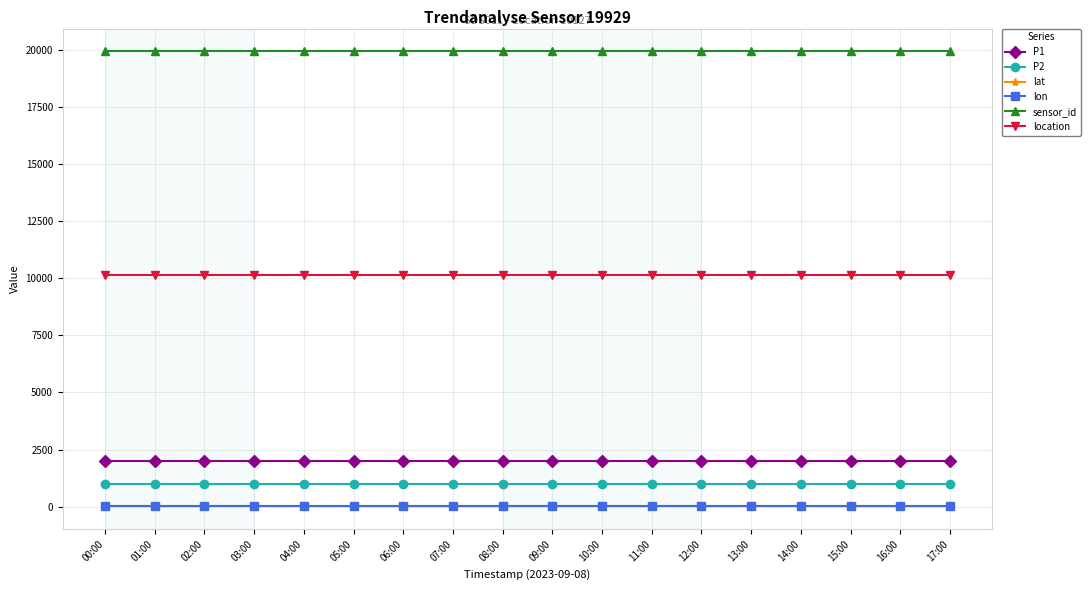

What is the sum of the sensor_id values at 02:00 and 00:00?

39858.0